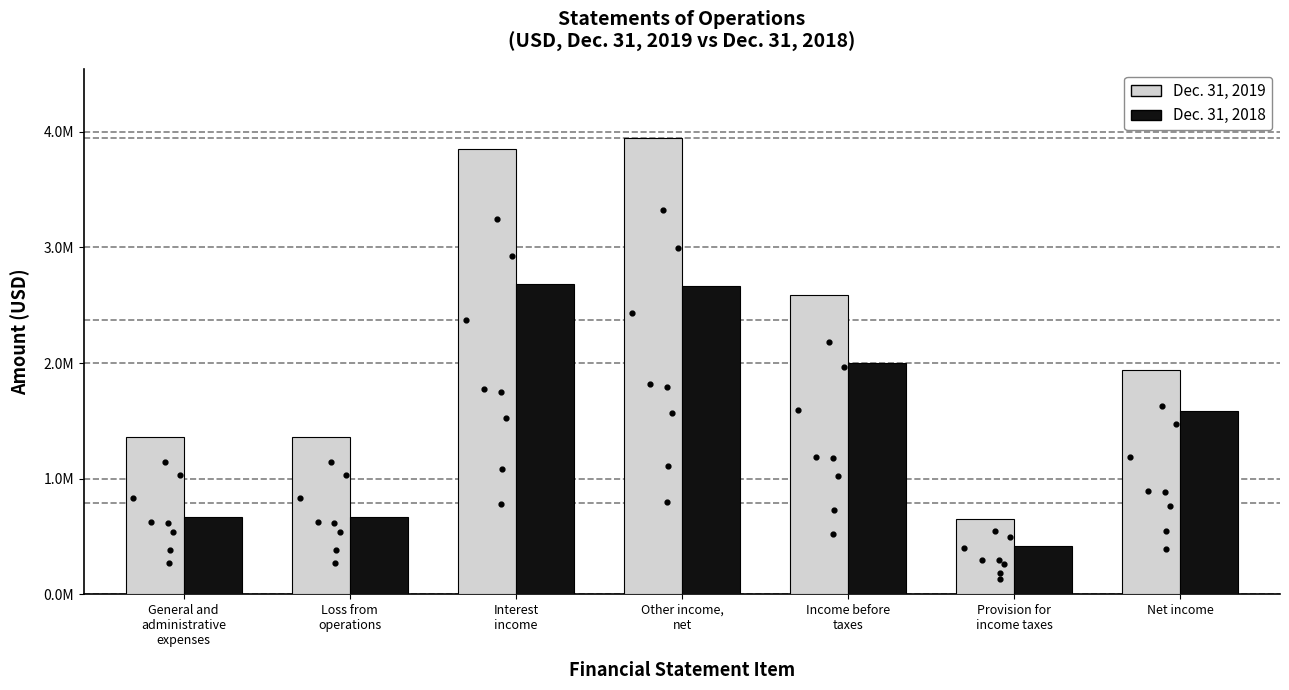

Which series has the largest total across all categories?

Dec. 31, 2019